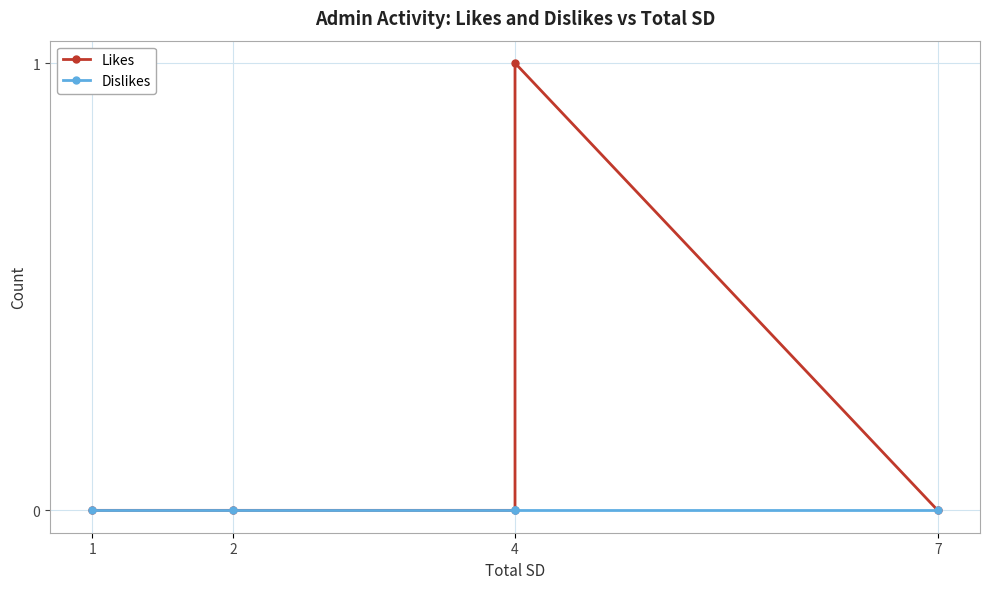

What is the sum of all Likes values?

1